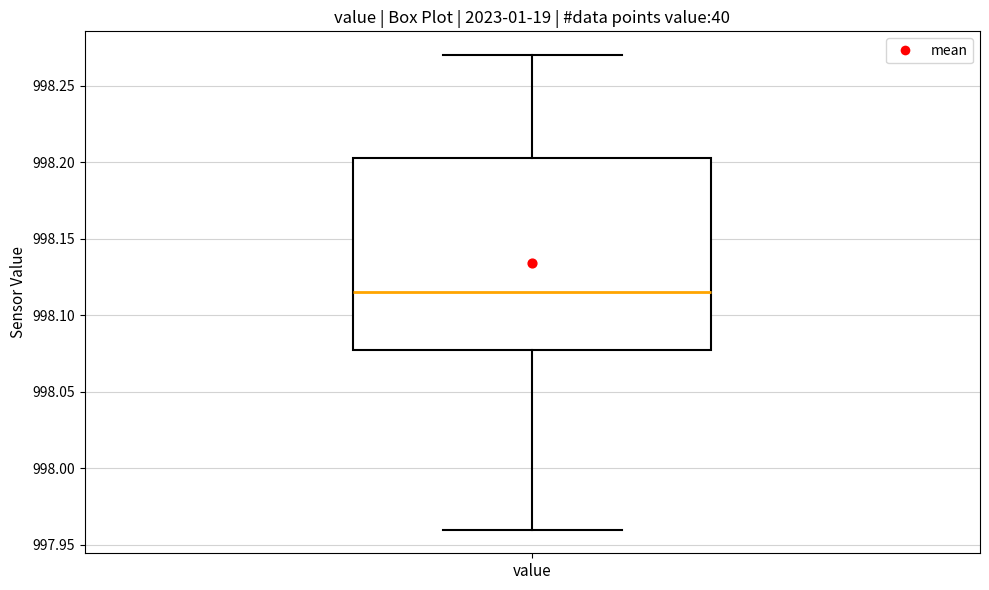

Transcribe this box plot: give where the median line is, the range the box spans, and where the two whiskers end, as read against the y-axis. The values are not printed on the chart, so give them approximately, as read against the axis.

median 998.115, box 998.080 to 998.205, whiskers 997.960 to 998.270